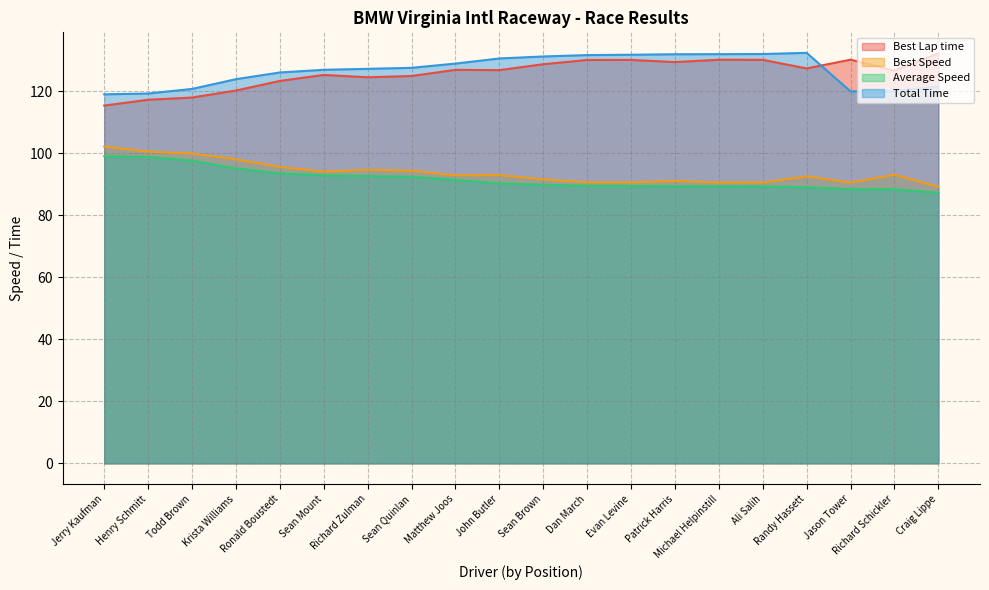

What position from the left is Henry Schmitt?

2